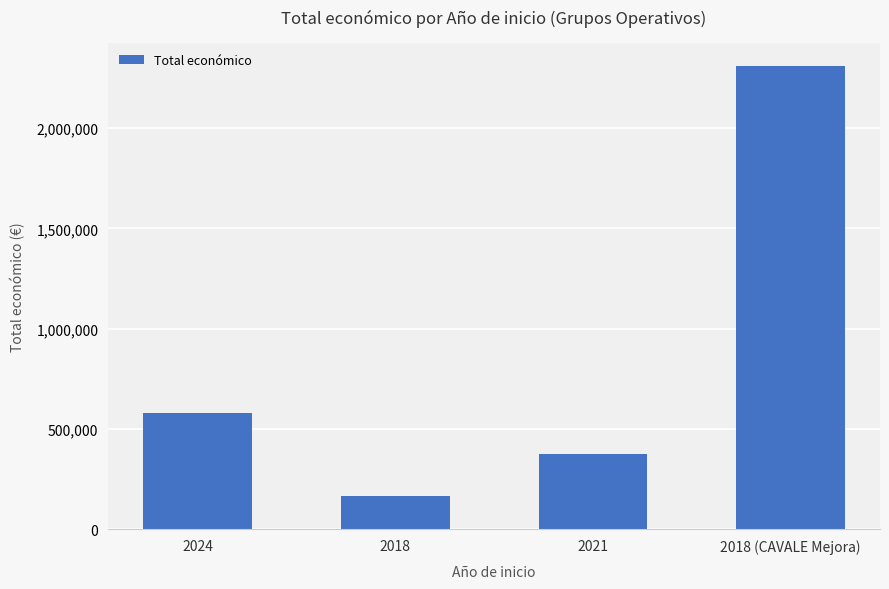

List the labels in order of value, smallest first.

2018, 2021, 2024, 2018 (CAVALE Mejora)